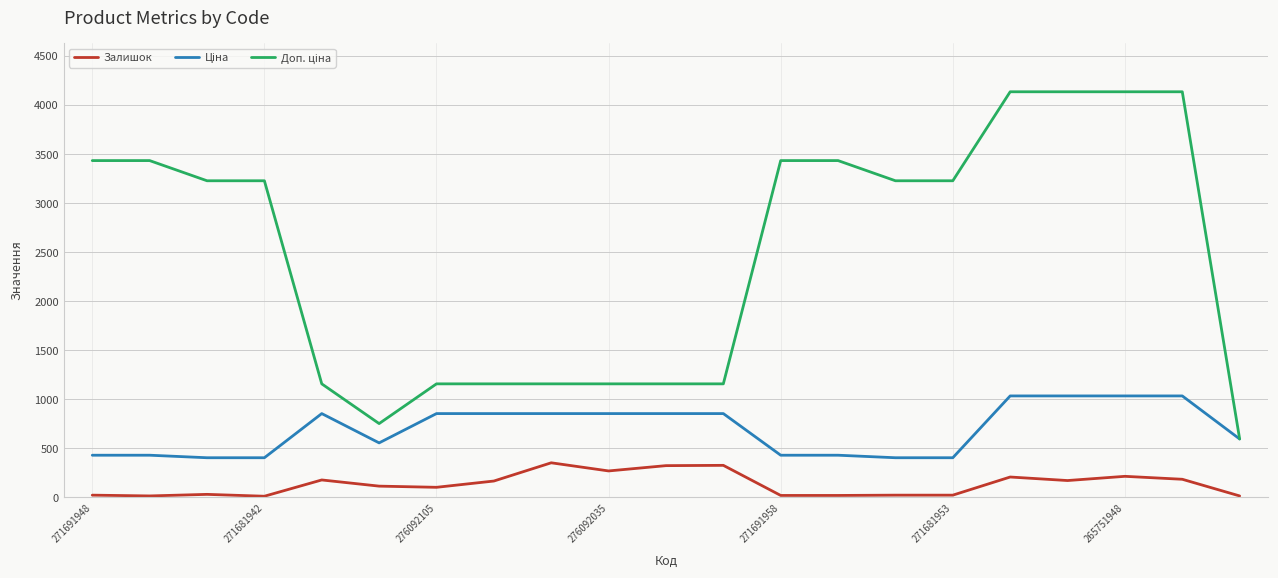

What is the greatest value displayed?

4136.6